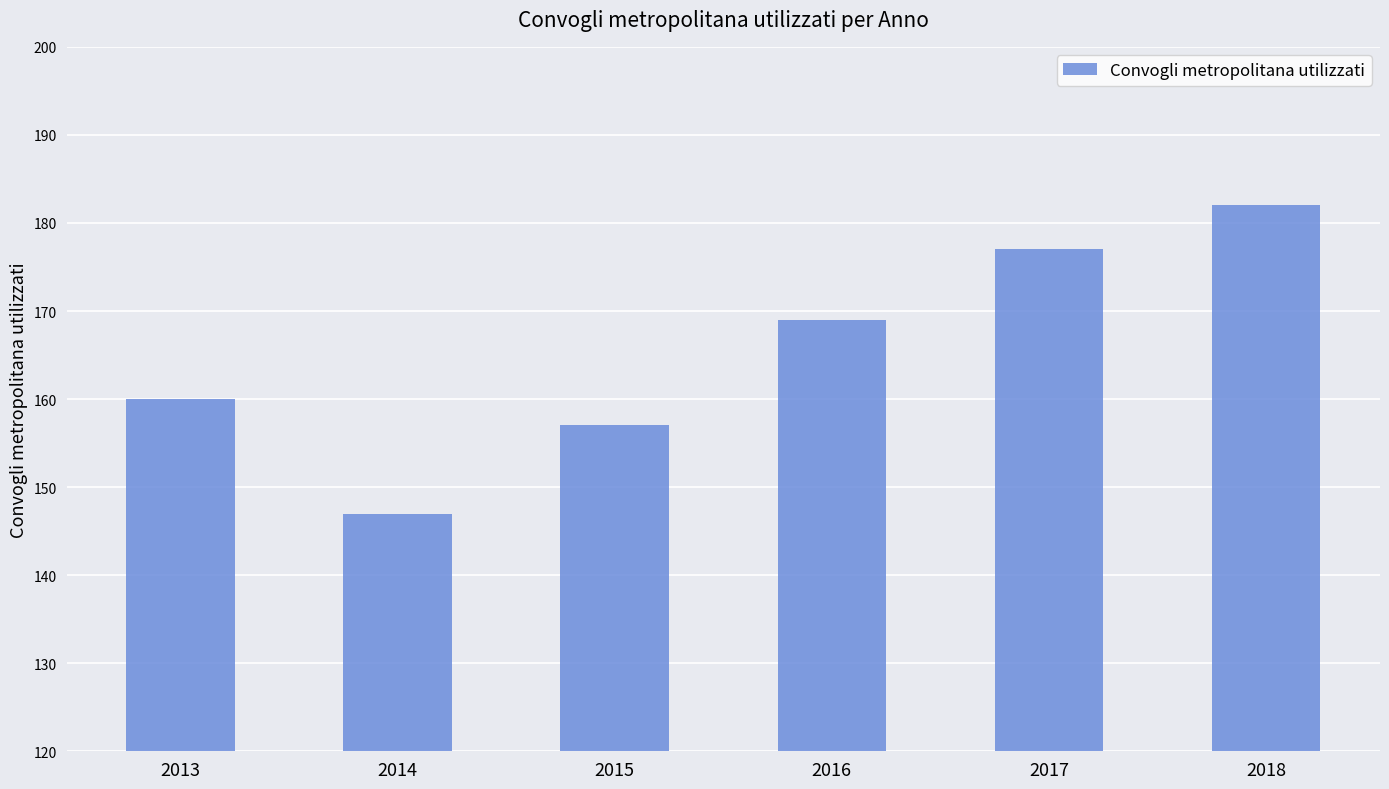

How many bars are there in total?

6